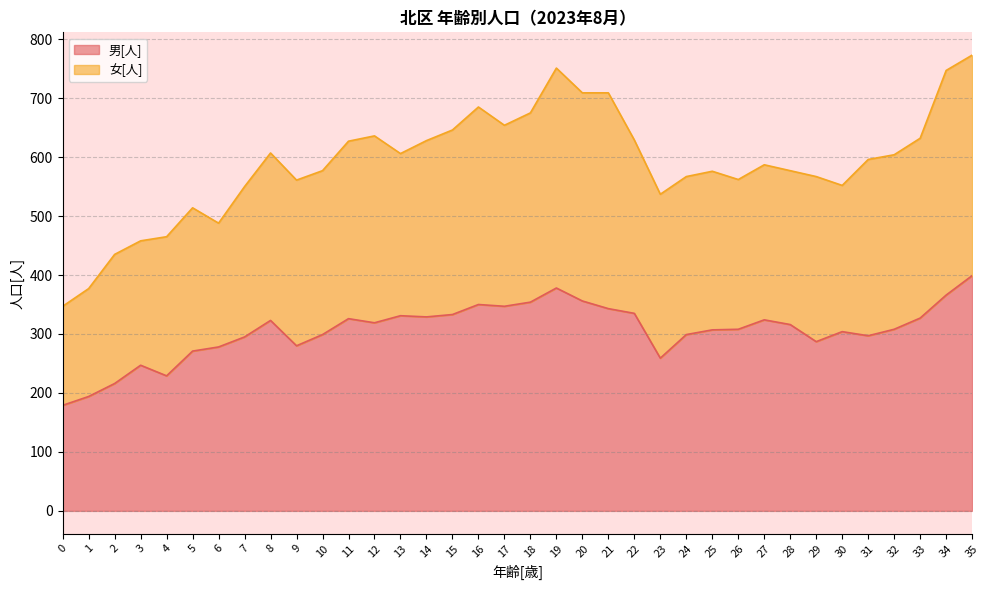

What is the value of the 10th point from the left?

280